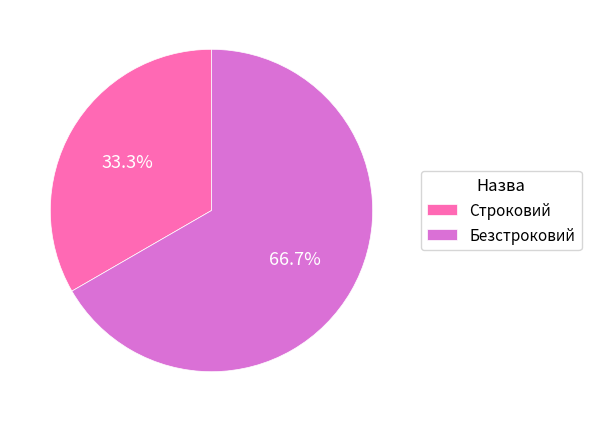

To the nearest percent, what percentage of the pie is Строковий?

33%